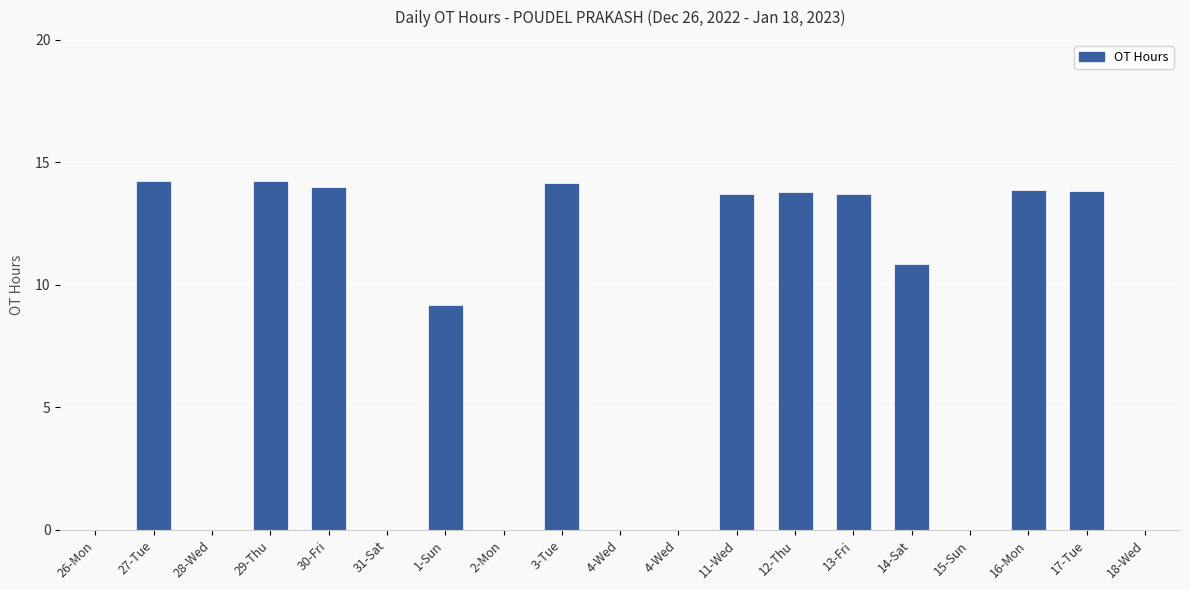

List the labels in order of value, largest first.

29-Thu, 27-Tue, 3-Tue, 30-Fri, 16-Mon, 17-Tue, 12-Thu, 13-Fri, 11-Wed, 14-Sat, 1-Sun, 26-Mon, 28-Wed, 31-Sat, 2-Mon, 4-Wed, 4-Wed, 15-Sun, 18-Wed